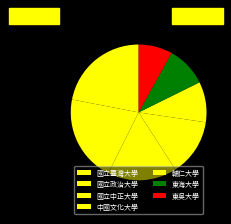

What is the ratio of the value at 東吳大學 to the value at 中國文化大學?

0.6